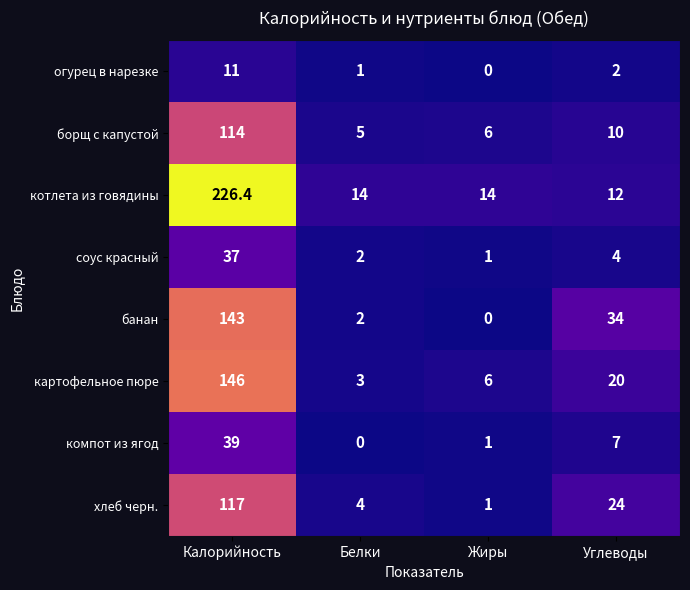

At how many categories does at least one series exceed 199?

1